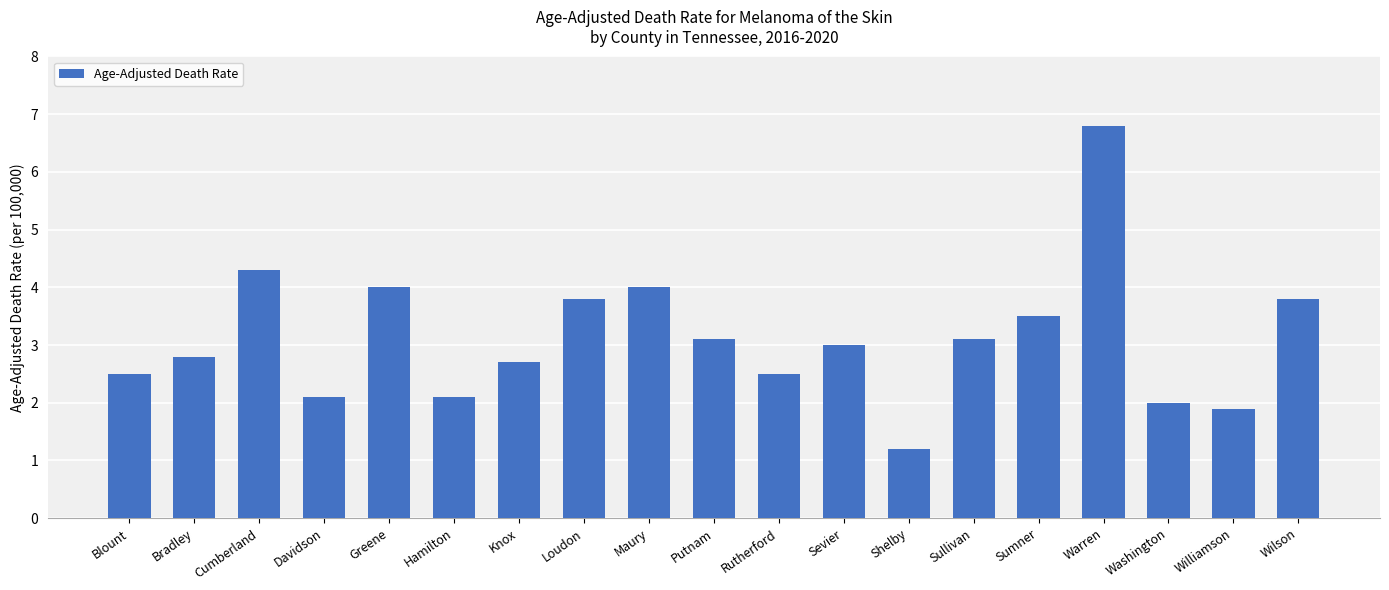

How many bars are there in total?

19